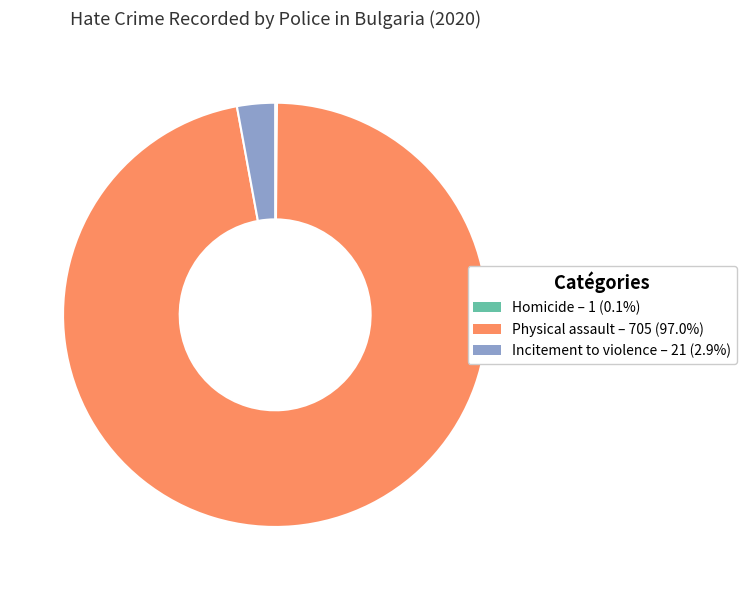

Is there any slice that represents more than half of the pie?

Yes